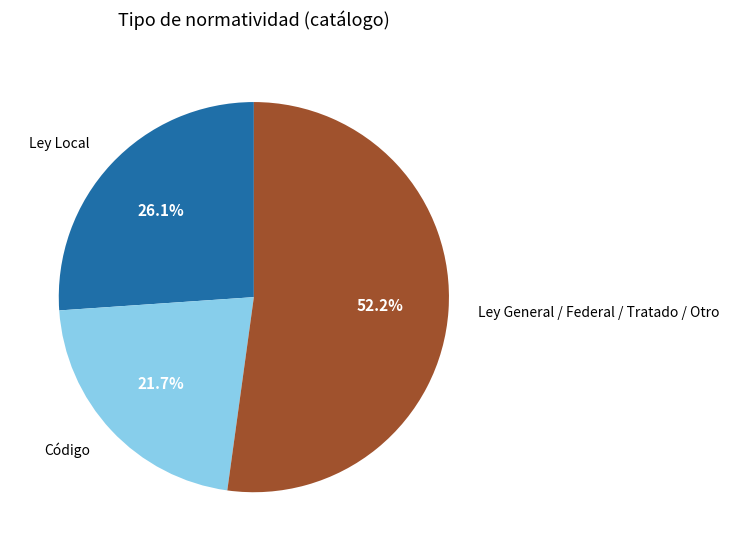

Which slice is the smallest?

Código